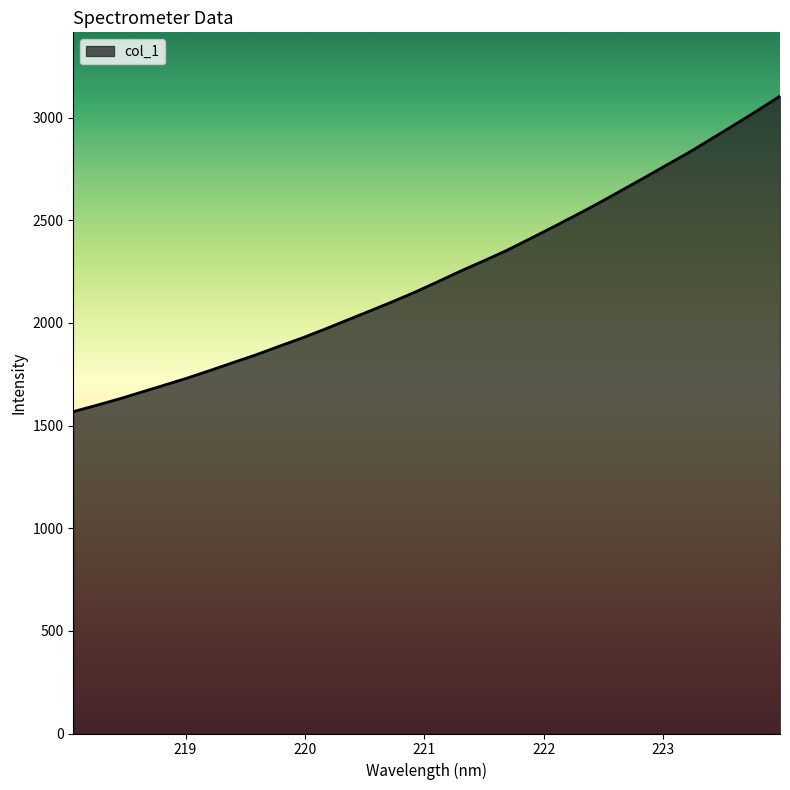

How many series are shown in this chart?

1